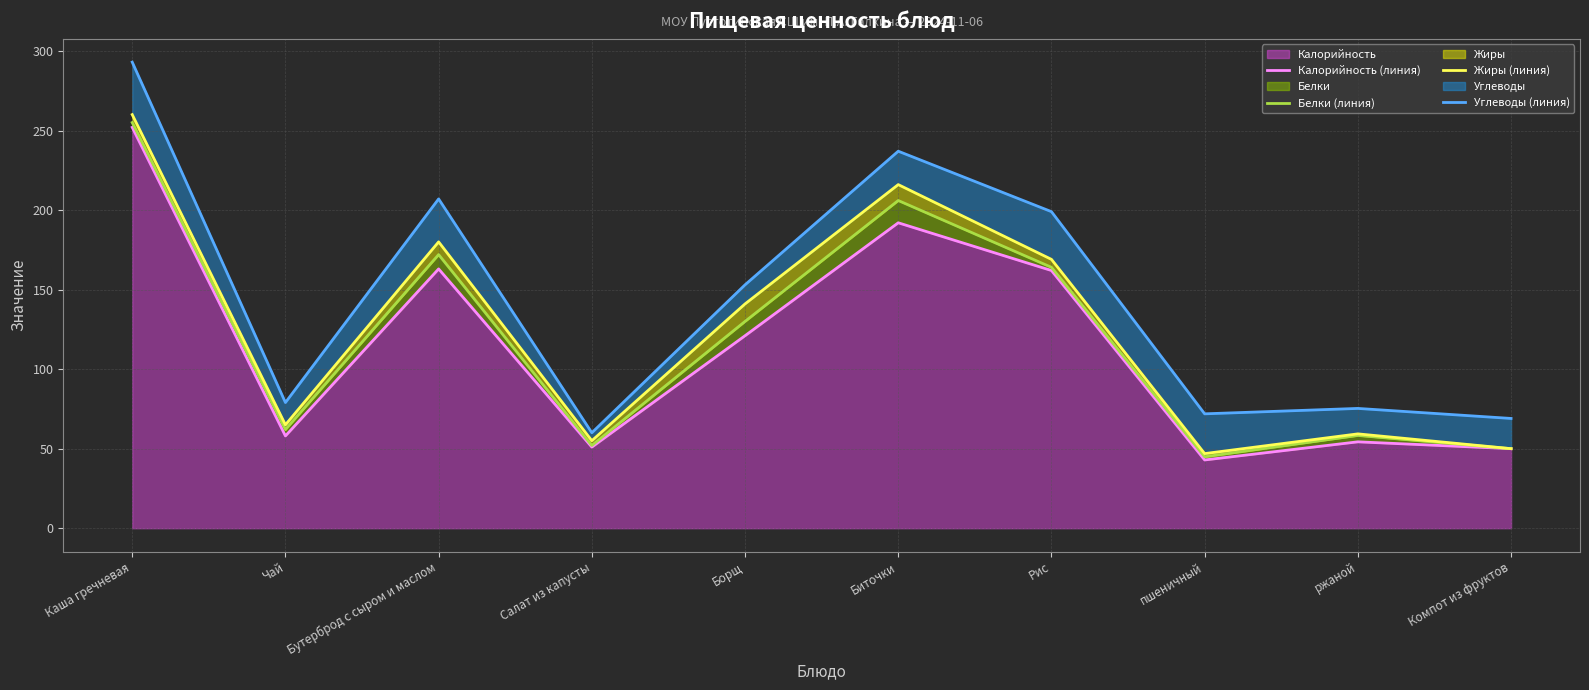

List the labels in order of Белки (линия) value, smallest first.

пшеничный, Компот из фруктов, Салат из капусты, ржаной, Чай, Борщ, Рис, Бутерброд с сыром и маслом, Биточки, Каша гречневая